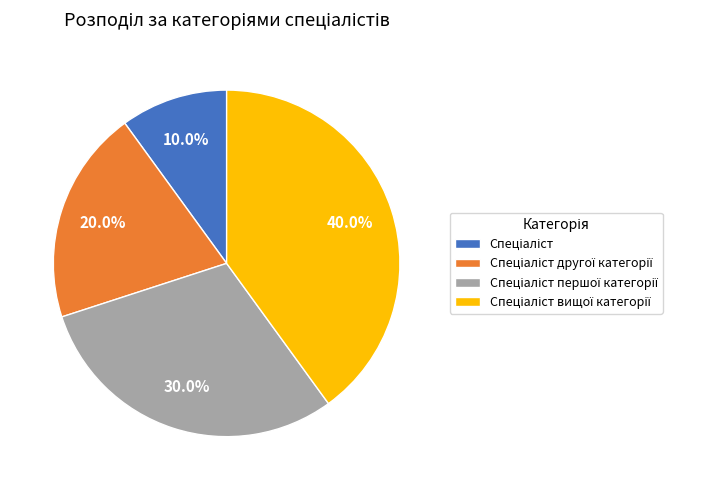

Is there any slice that represents more than half of the pie?

No